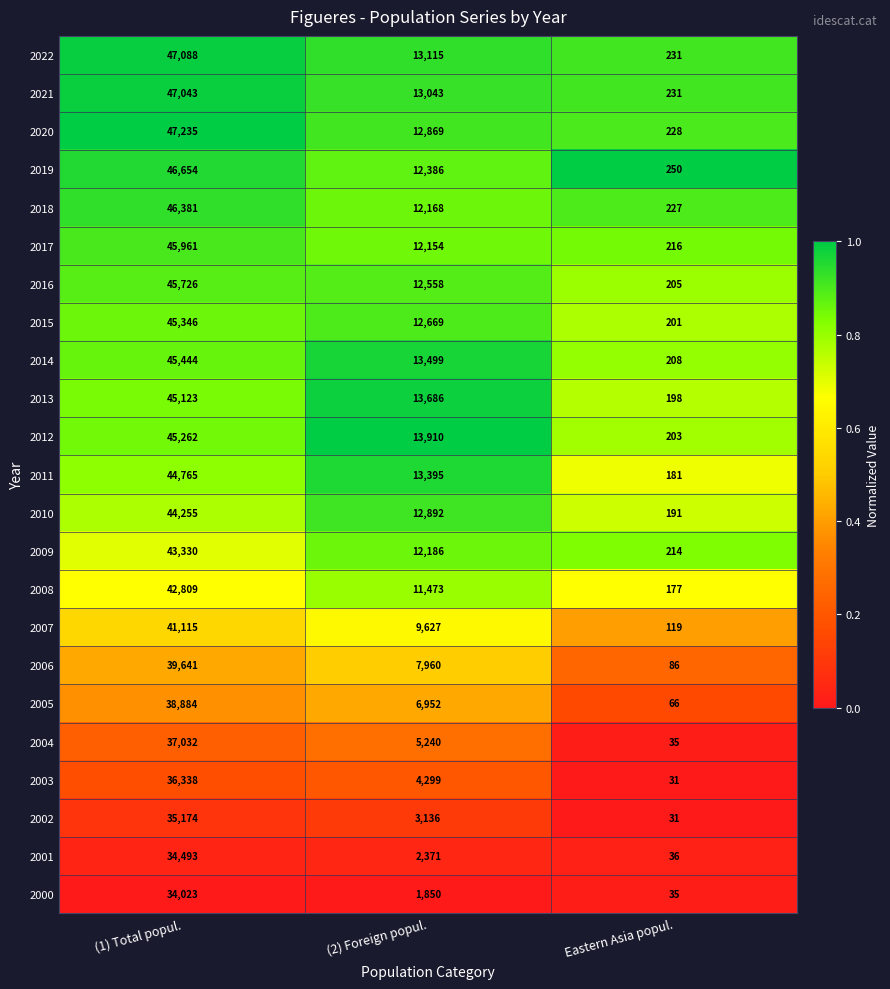

How many data points does each series have?

3